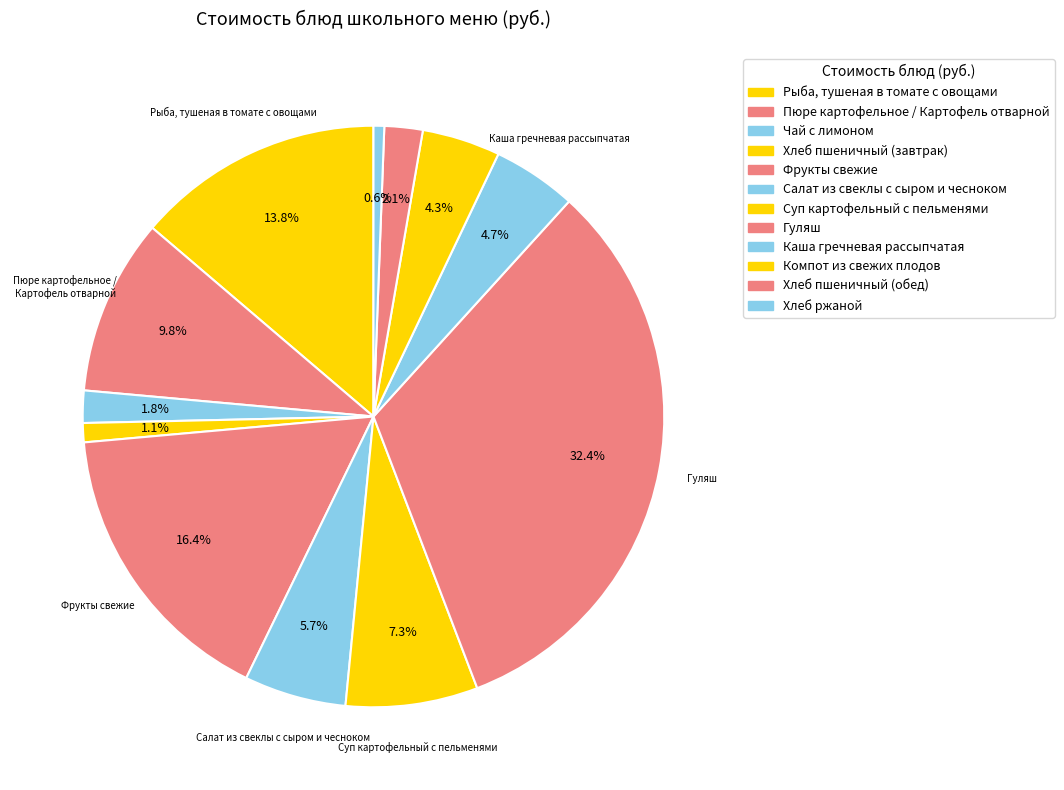

How many segments does this pie chart have?

12